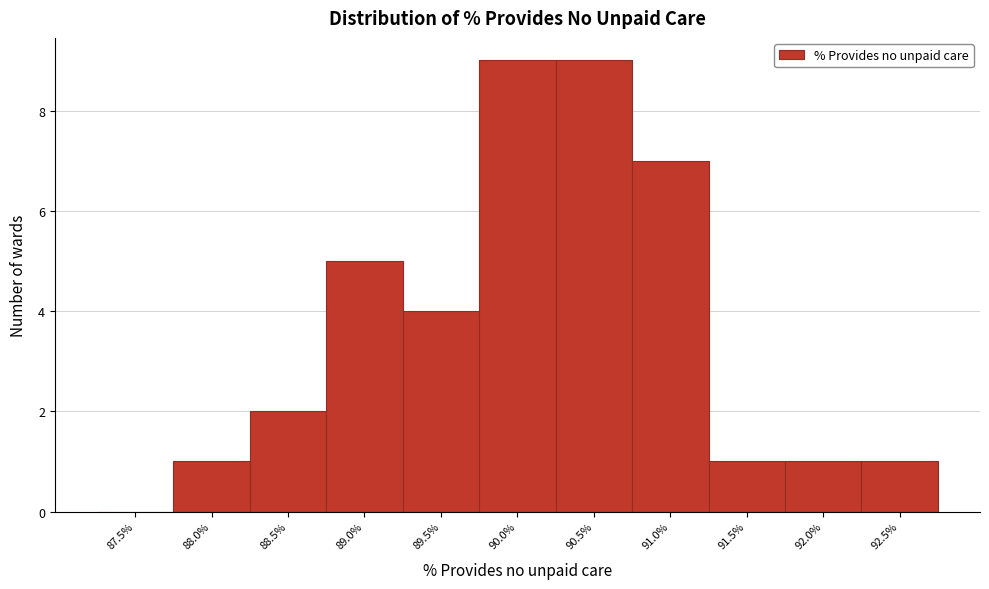

Reading left to right, extract all data points from this chart.

87.5%=0	88.0%=1	88.5%=2	89.0%=5	89.5%=4	90.0%=9	90.5%=9	91.0%=7	91.5%=1	92.0%=1	92.5%=1